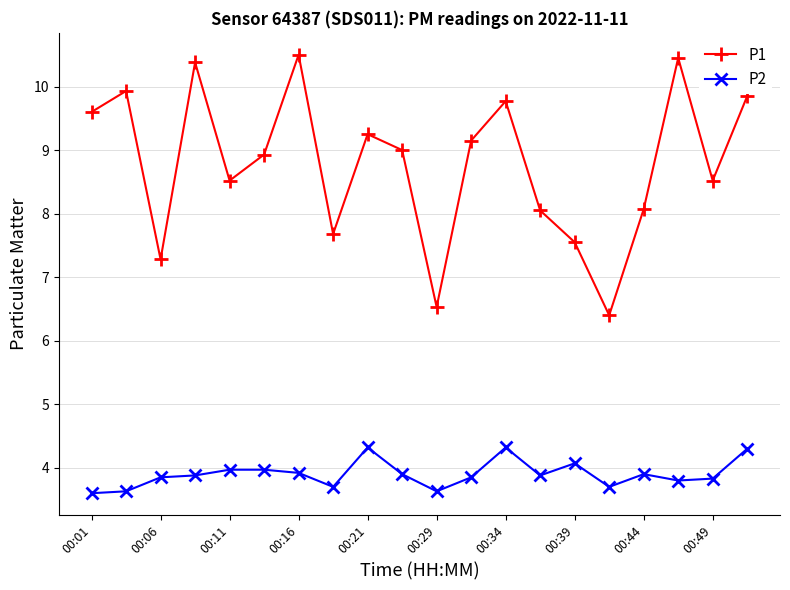

What is the smallest value displayed?

3.6